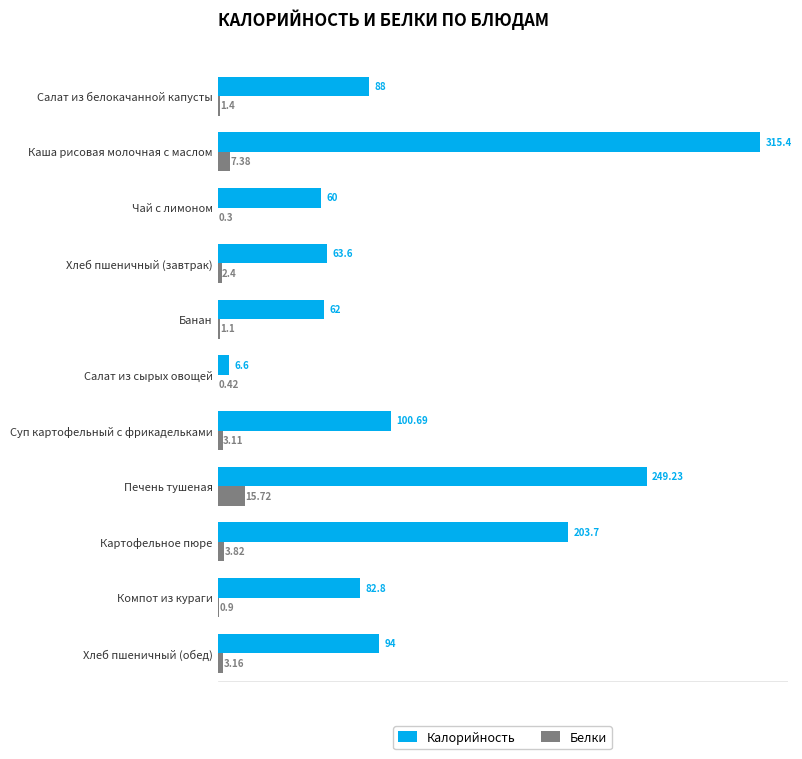

What is the maximum value shown in the chart?

315.4